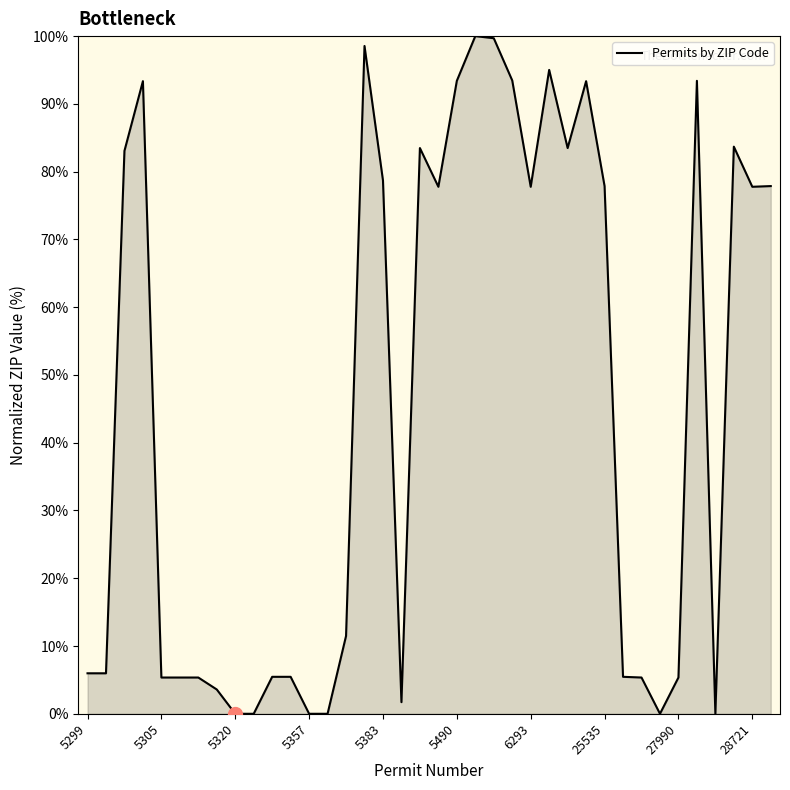

What is the greatest value displayed?

100.0